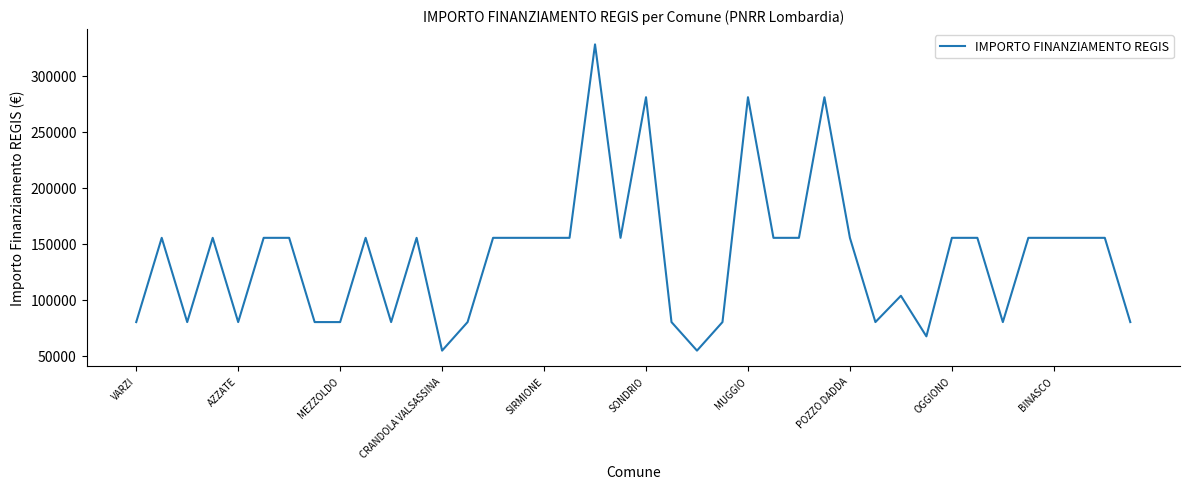

What is the greatest value displayed?

328160